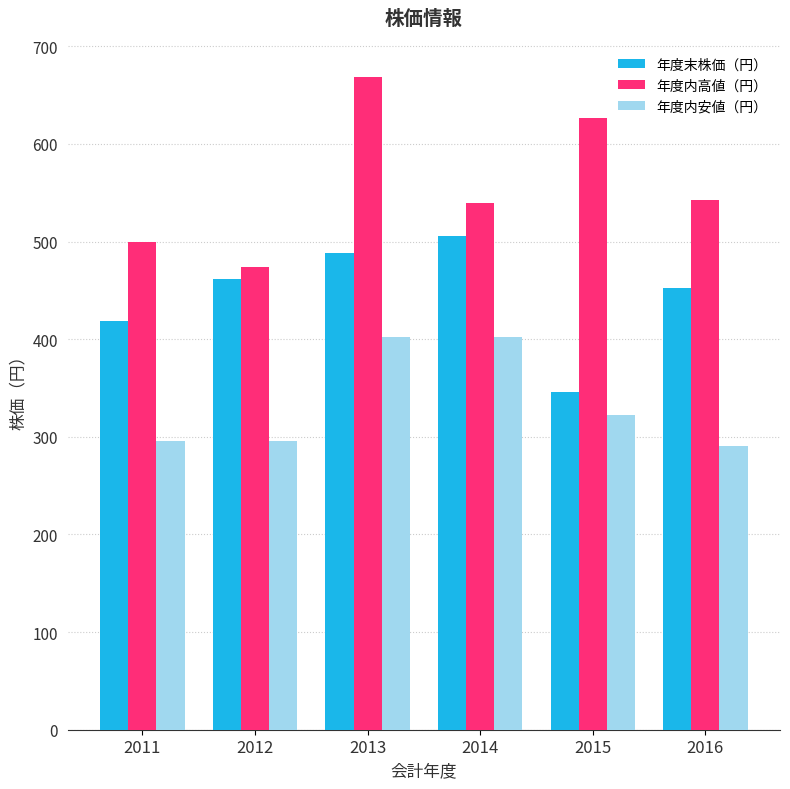

Between 2012 and 2014, which series saw the biggest shift?

年度内安値（円）